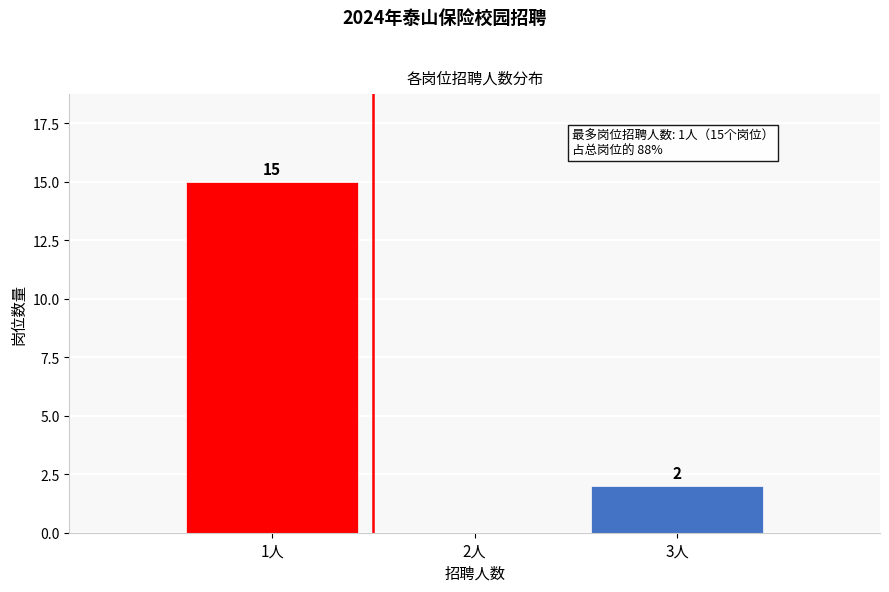

Reading left to right, list all the values displayed in this chart.

1人=15	2人=0	3人=2